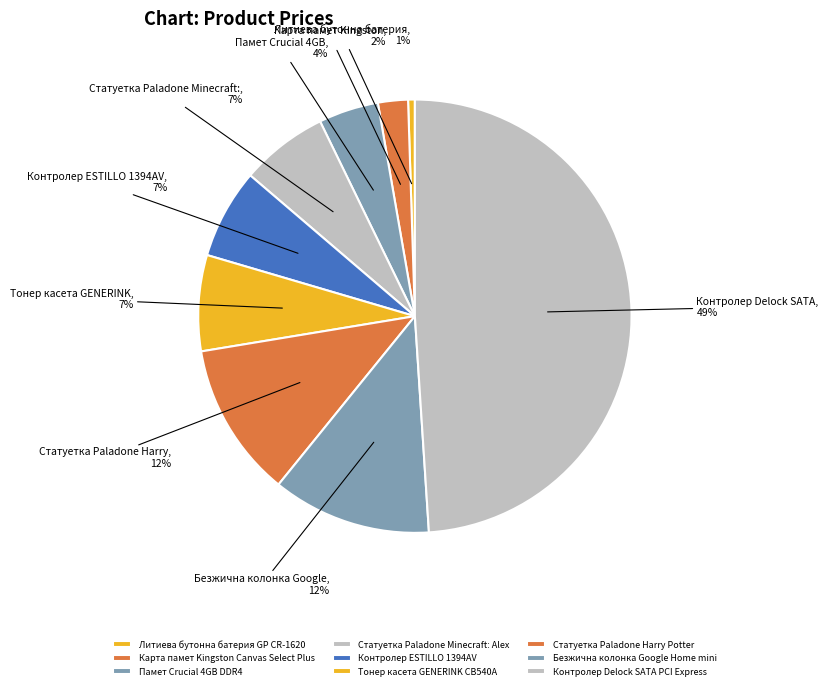

Count the number of slices in the pie.

9